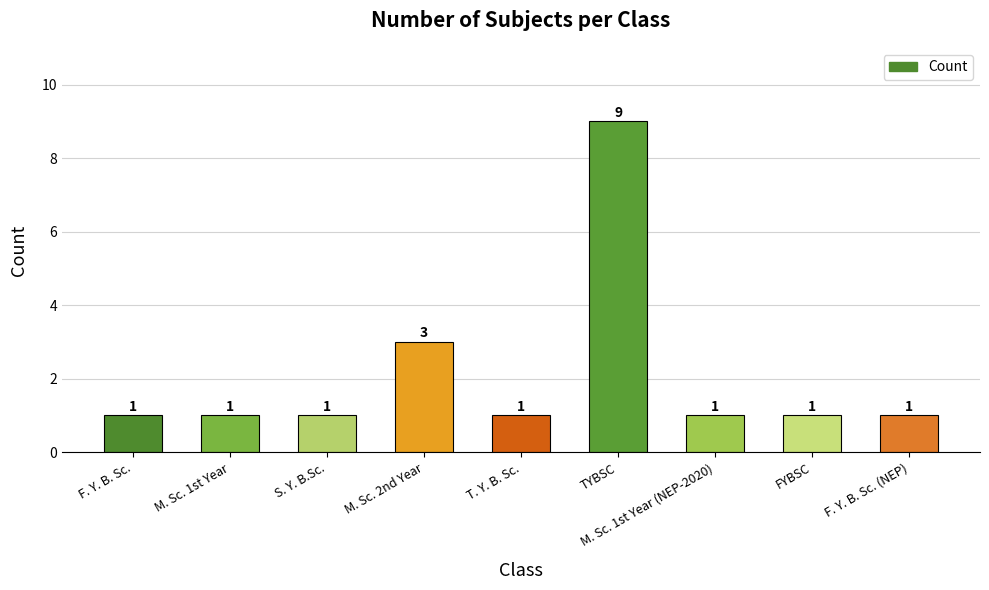

What is the smallest value displayed?

1